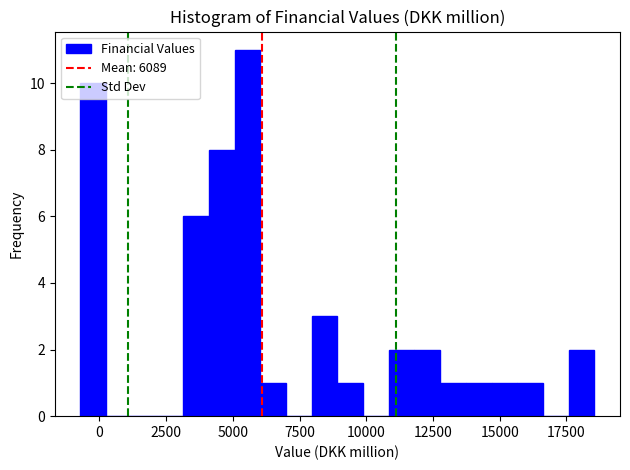

Read against the x-axis, roughly where is the centre of the tallest bar?

5500